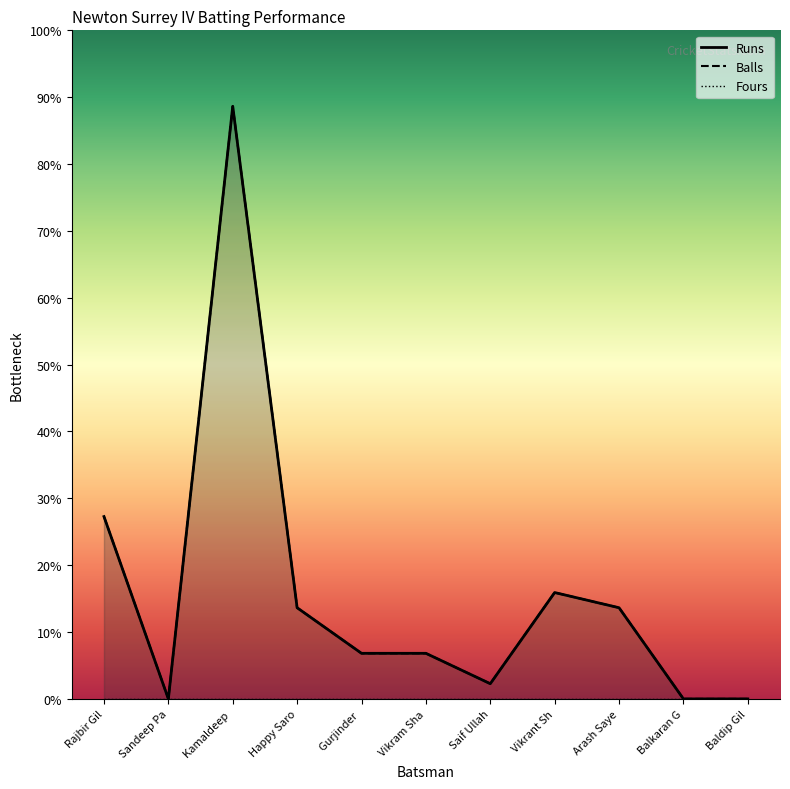

What is the difference between the Runs values at Gurjinder and Arash Saye?

3